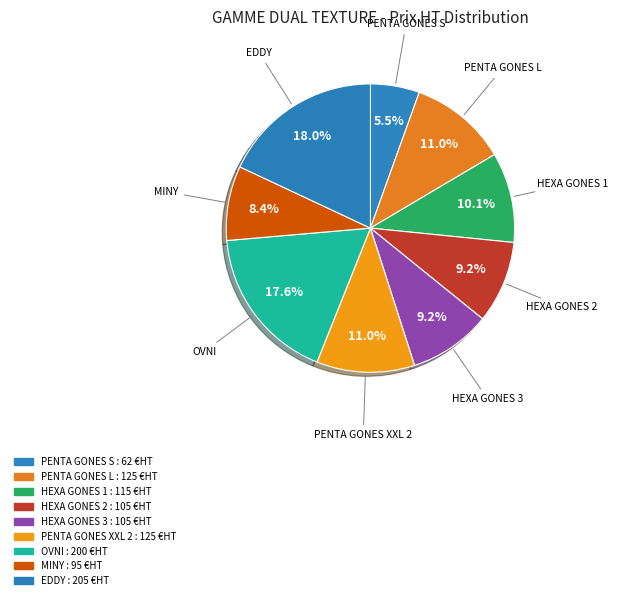

What percentage is the HEXA GONES 3 slice, to the nearest percent?

9%